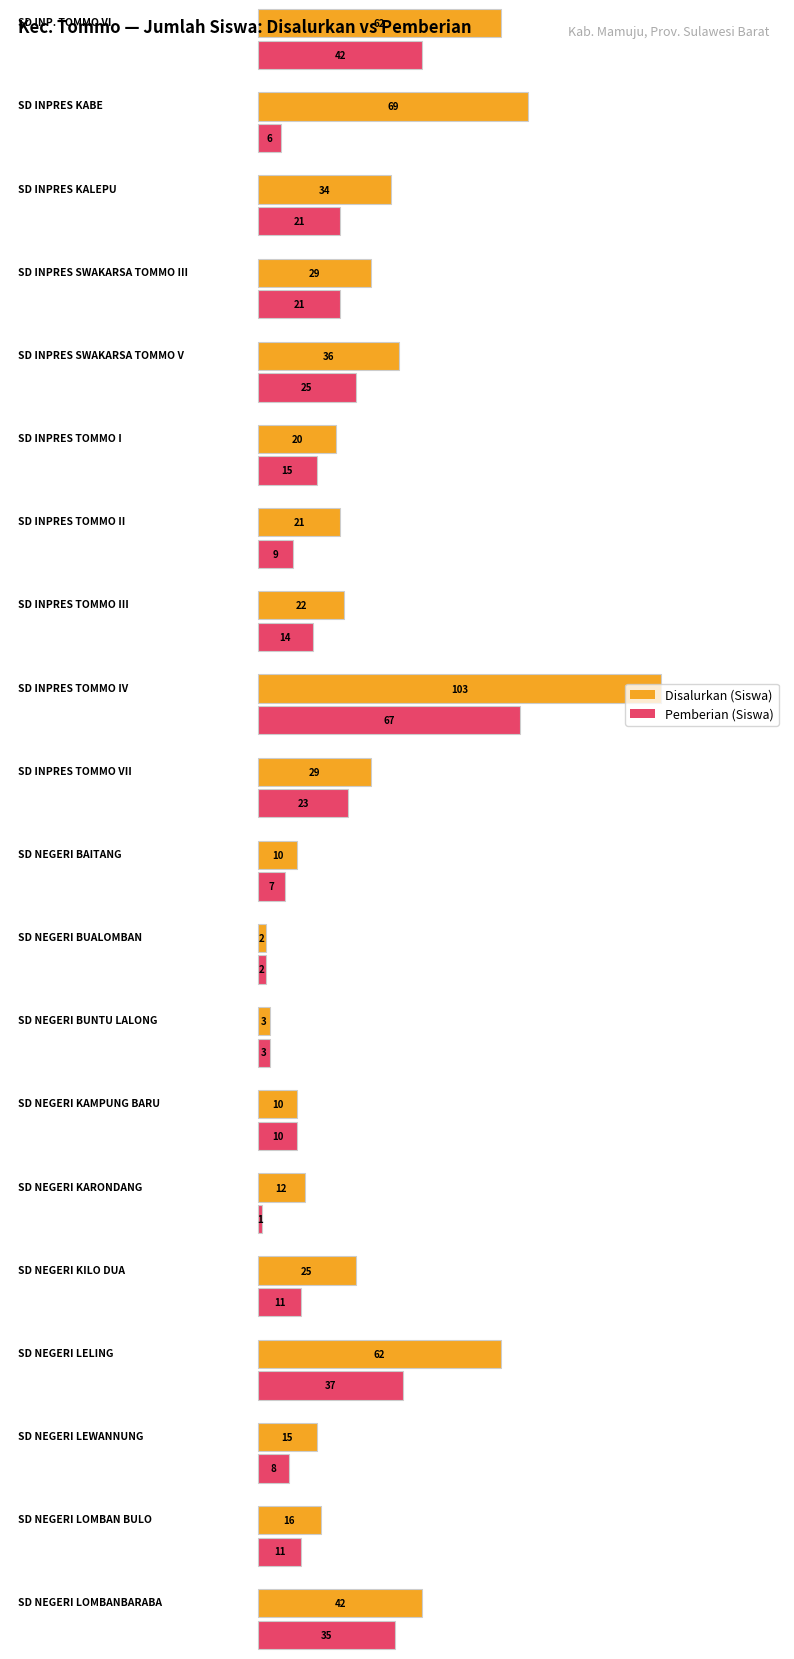

True or false: Disalurkan (Siswa) has a value of 18 at SD NEGERI KARONDANG.

False